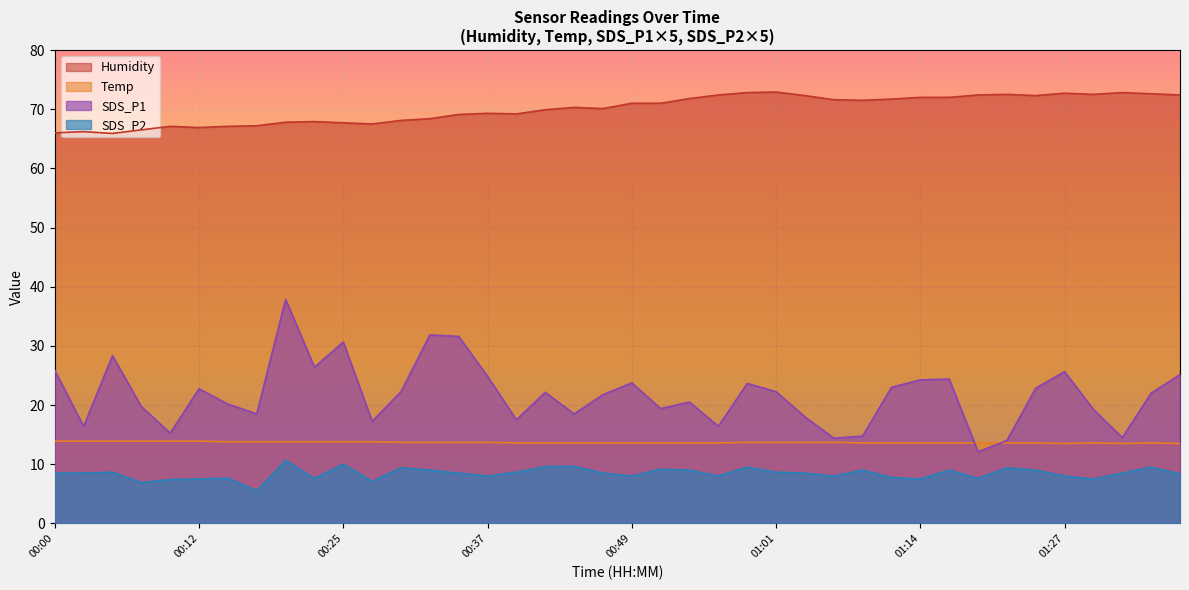

What is the label of the 13th point from the left?

00:30